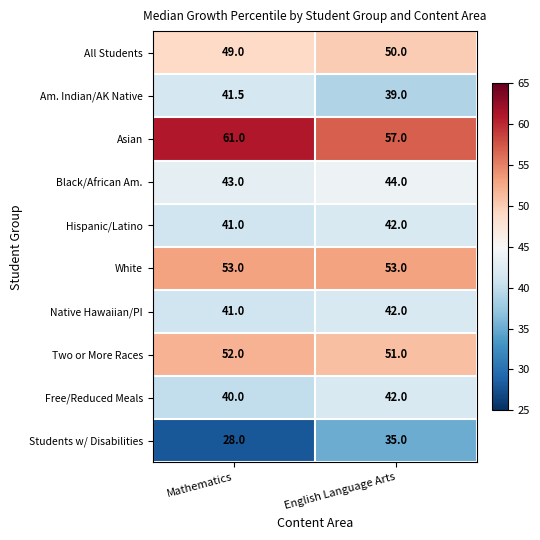

Between Mathematics and English Language Arts, which series saw the biggest shift?

Students w/ Disabilities